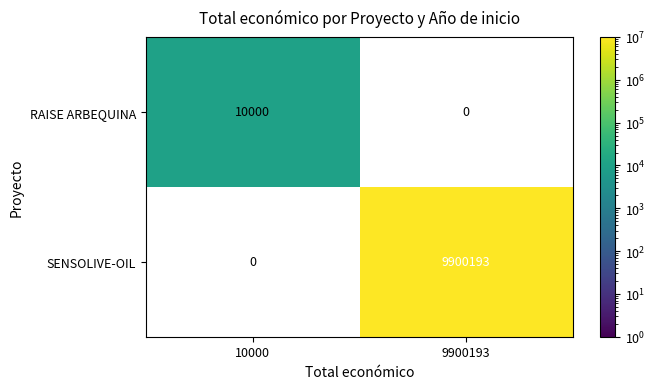

The RAISE ARBEQUINA series shows 10000 at 10000. True or false?

True